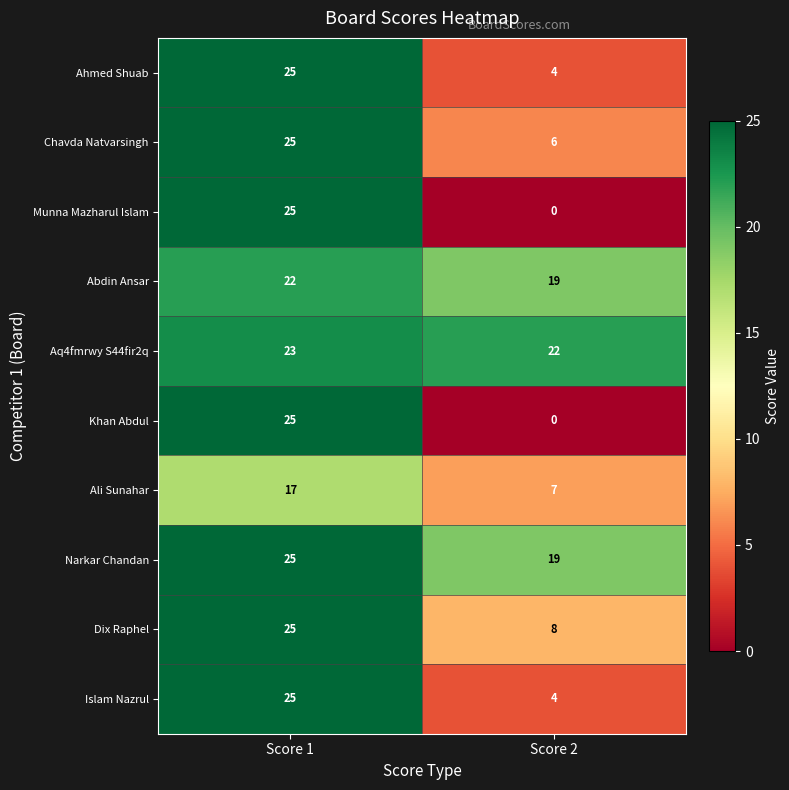

What is the approximate value of Narkar Chandan at Score 1?

25